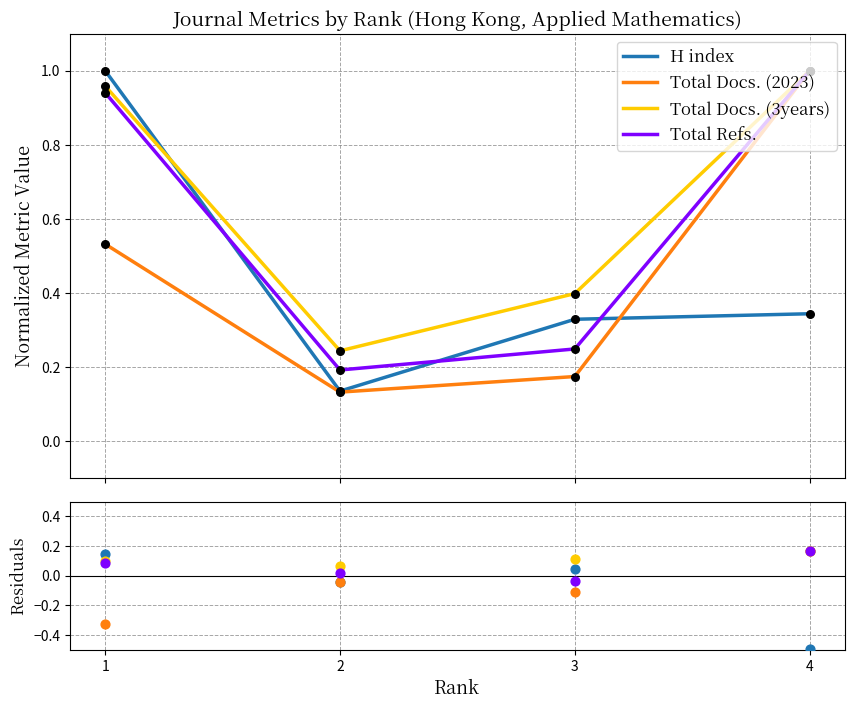

Which series has the largest total across all categories?

Total Docs. (3years)